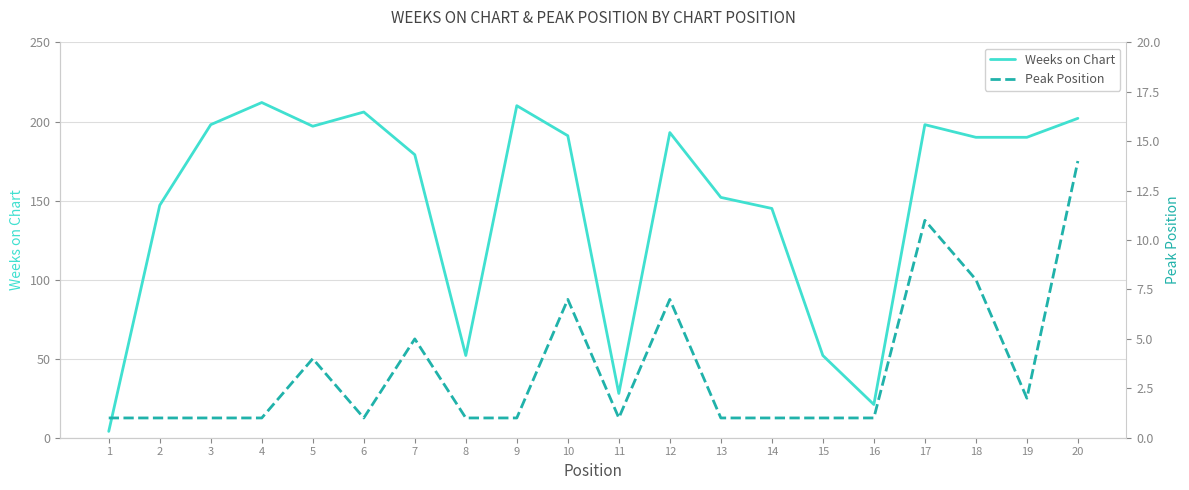

The Peak Position series shows 2 at 3. True or false?

False